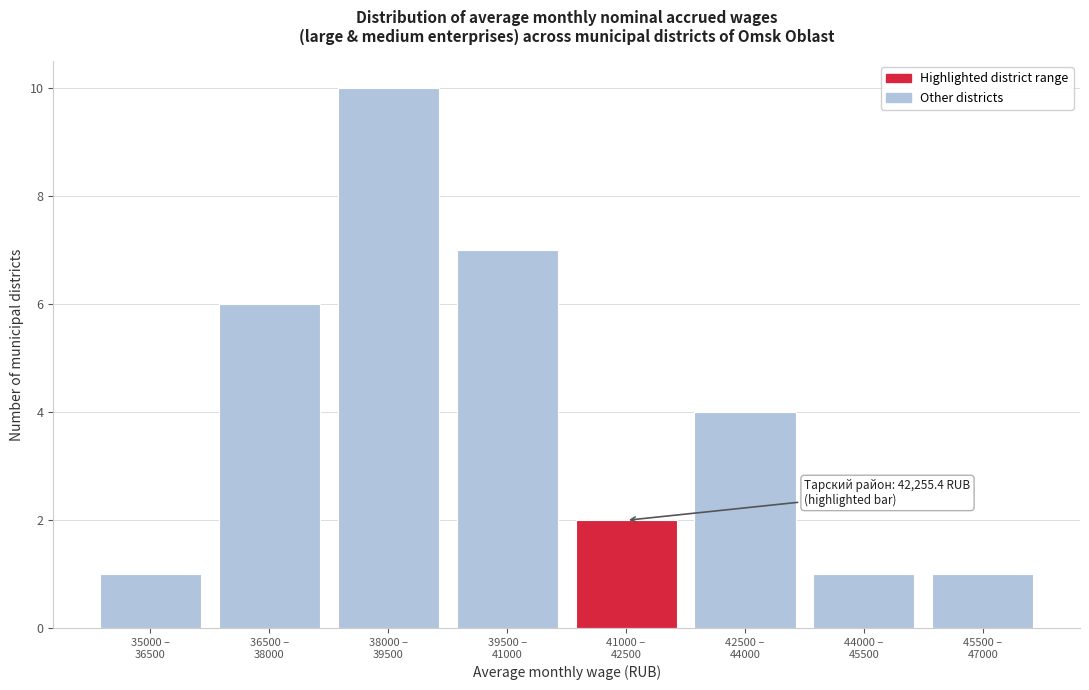

What is the difference between the second highest and minimum values?

6